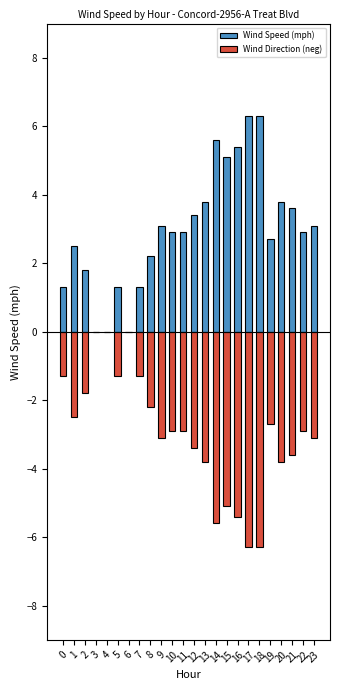

At how many categories does at least one series exceed -2?

24